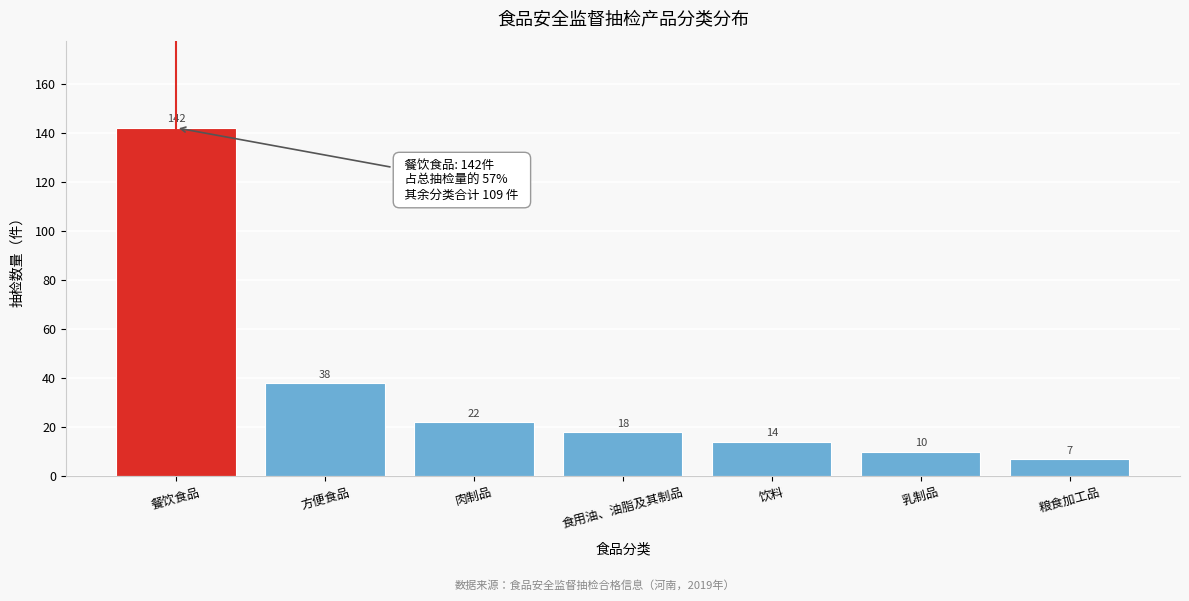

Reading left to right, transcribe all the data shown in this chart.

142	38	22	18	14	10	7